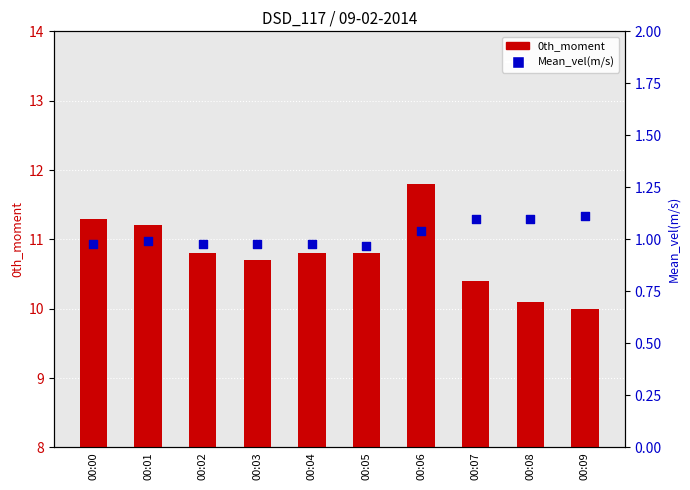

Which series reaches the maximum Y coordinate?

0th_moment